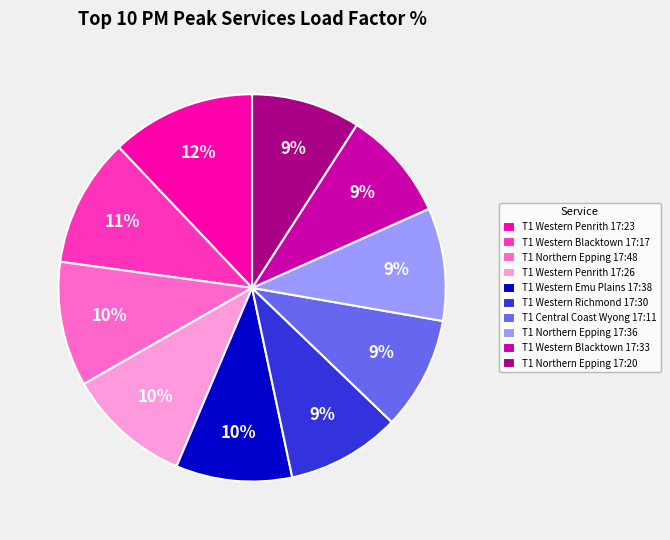

Approximately how many times larger is the value at T1 Northern Epping 17:36 compared to T1 Western Richmond 17:30?

1.0